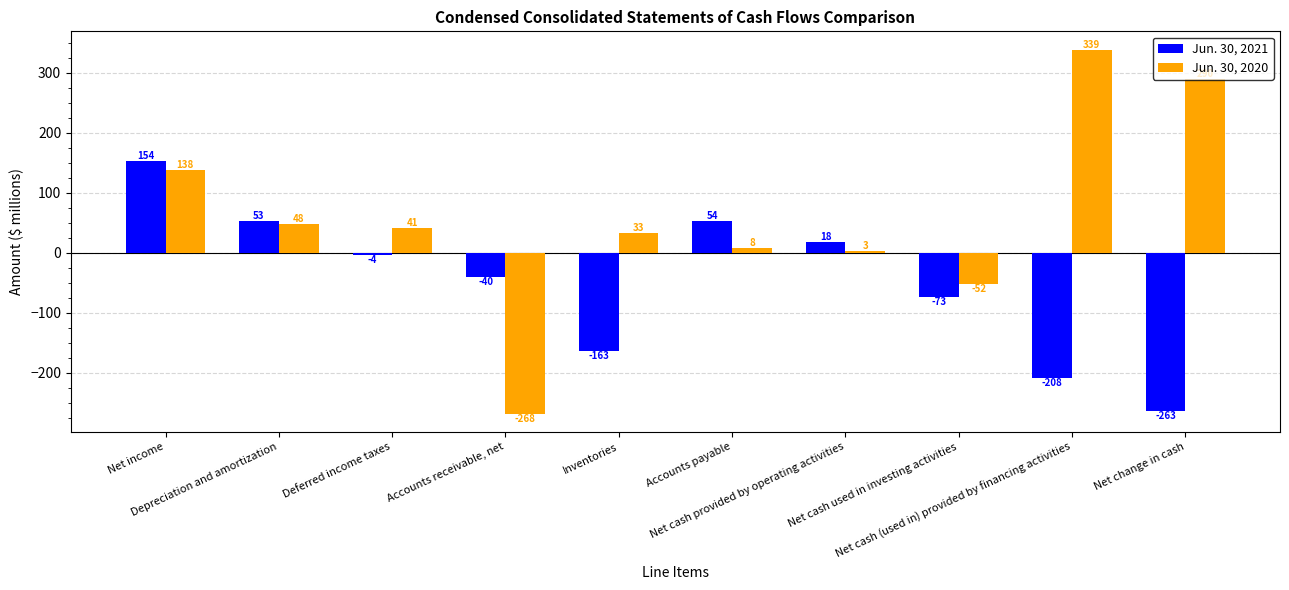

True or false: Jun. 30, 2021 has a value of -169 at Net change in cash.

False